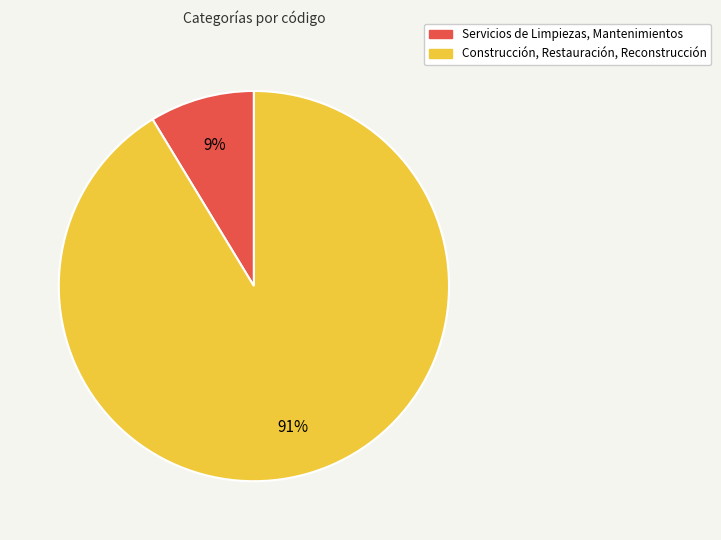

Which slice is the smallest?

Servicios de Limpiezas, Mantenimientos